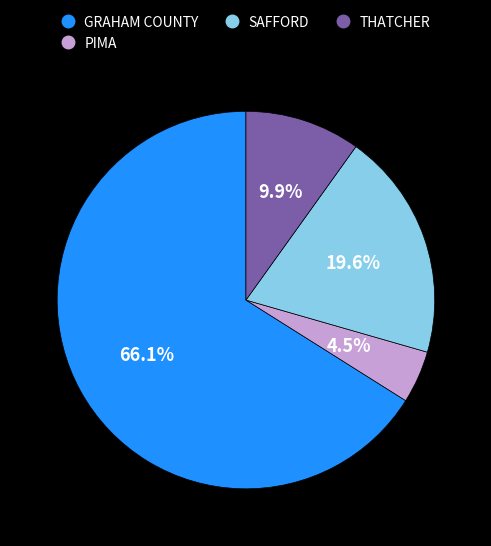

What portion of the pie excludes THATCHER?

90.1%